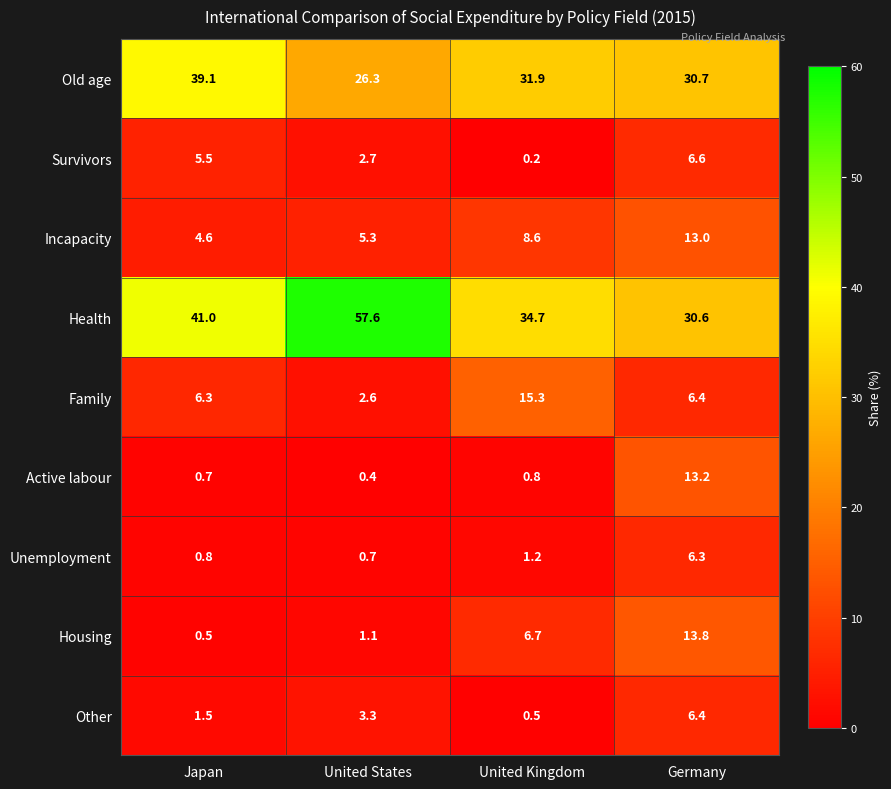

At how many categories does at least one series exceed 48?

1